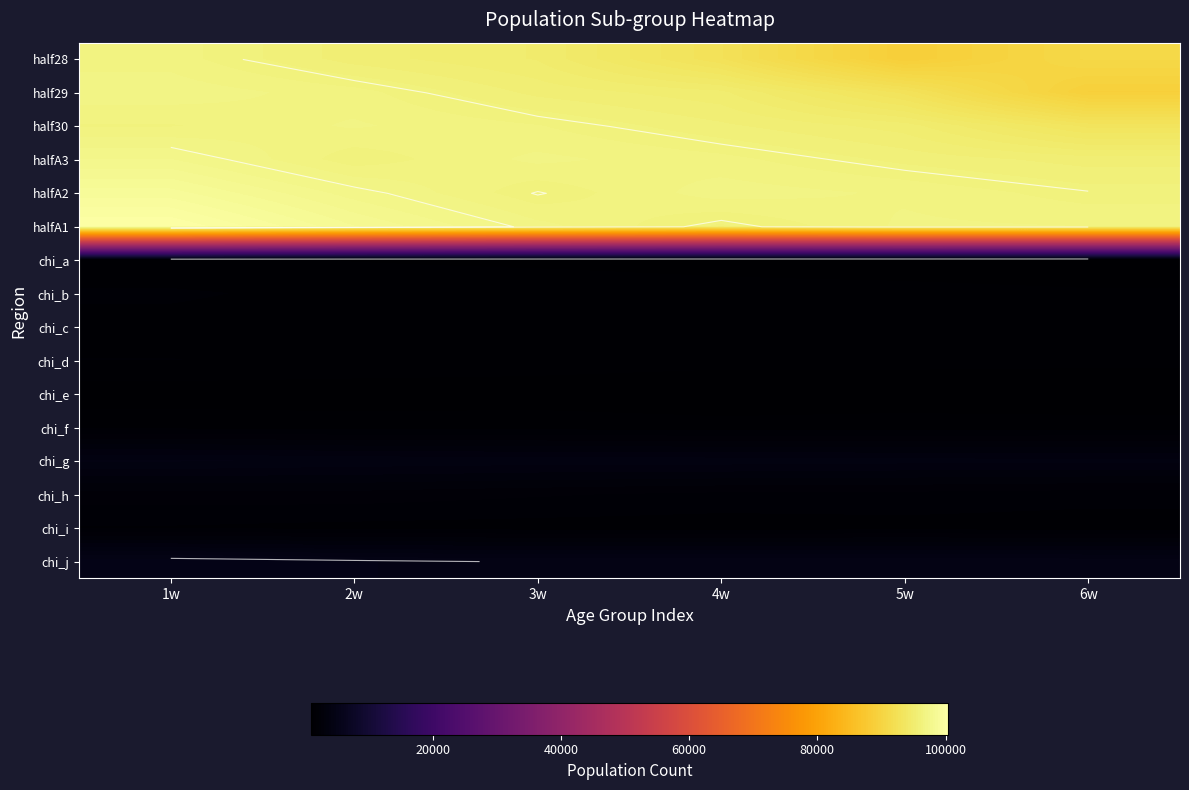

At 3w, list the series in order from smallest to largest.

chi_e, chi_a, chi_i, chi_d, chi_c, chi_f, chi_b, chi_h, chi_g, chi_j, half28, half29, halfA2, half30, halfA3, halfA1